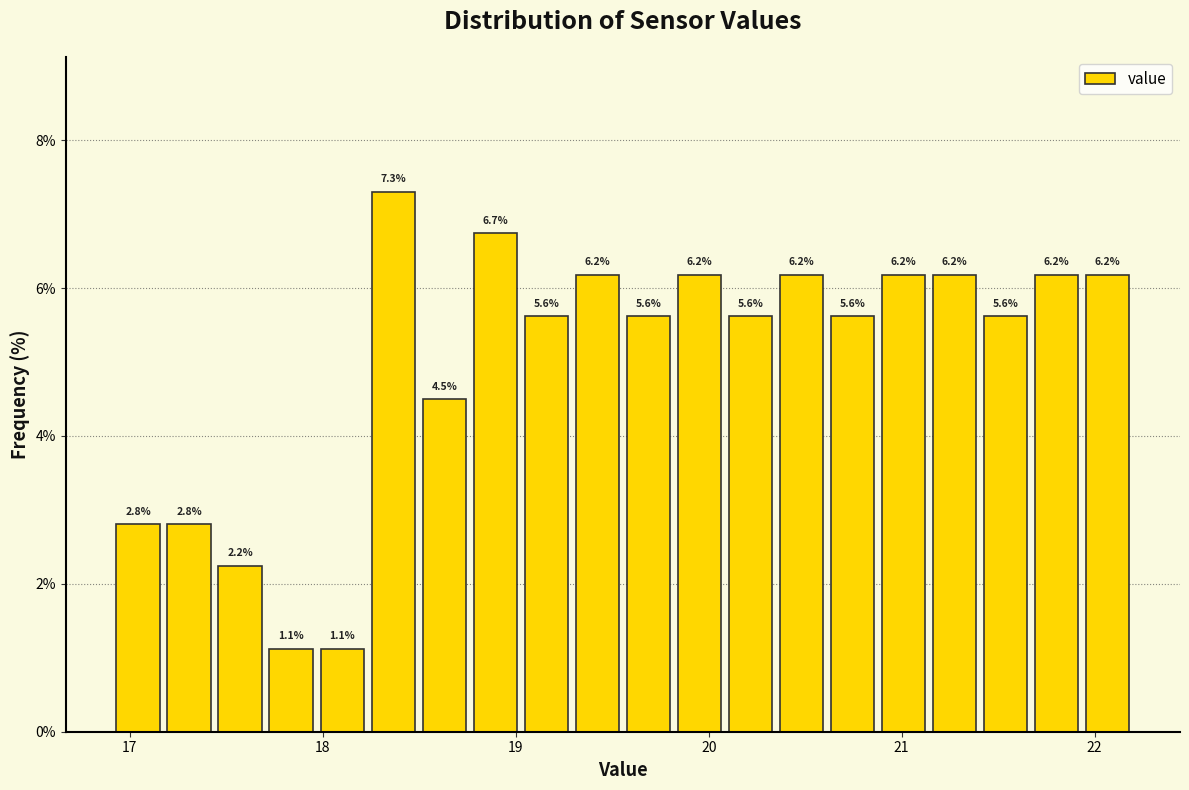

Read against the x-axis, roughly where is the centre of the tallest bar?

18.4